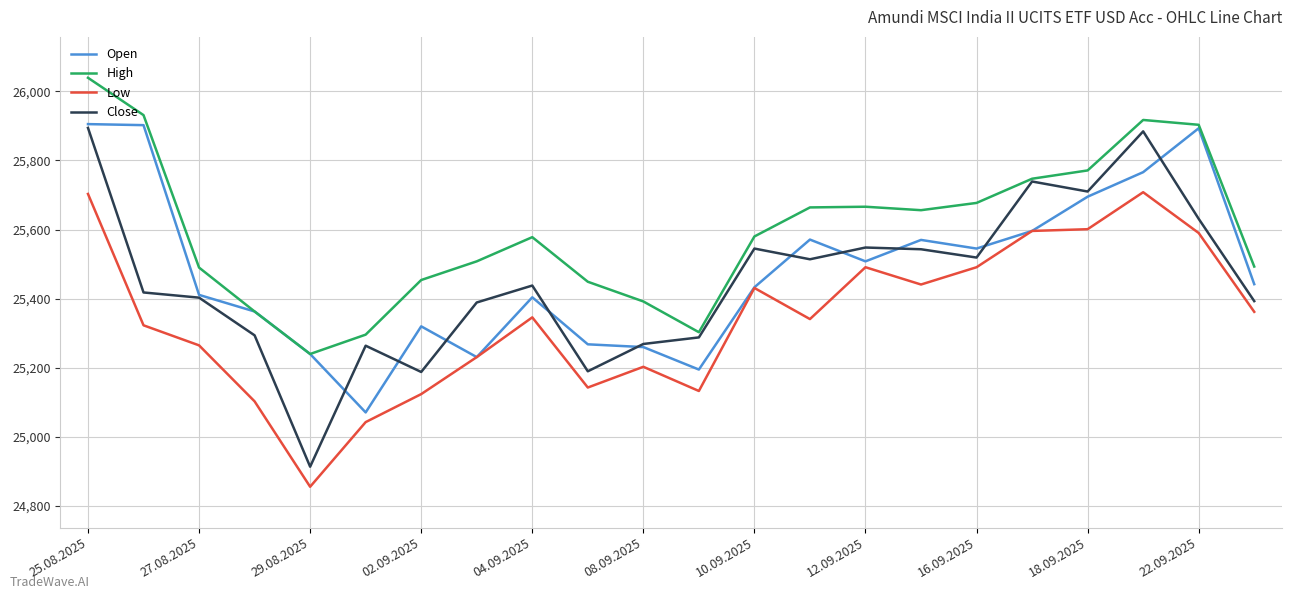

Which series has the largest total across all categories?

High